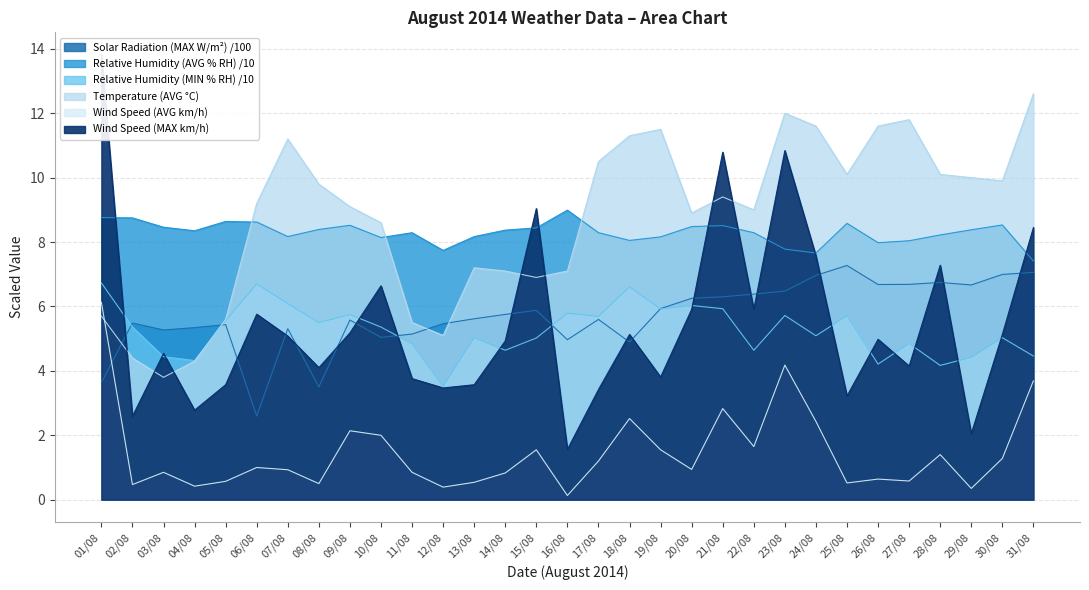

True or false: Temperature (AVG C) and Relative Humidity (MIN % RH) cross at least once.

True